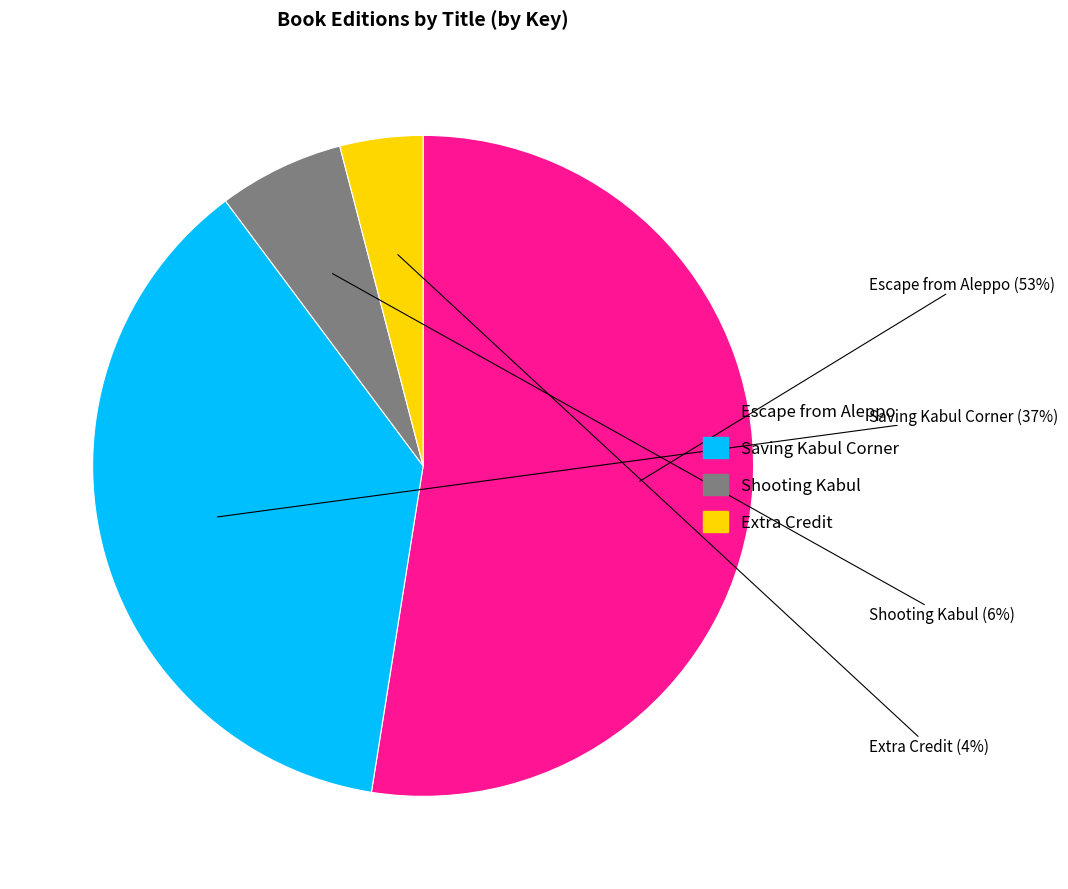

To the nearest percent, what percentage of the pie is Extra Credit?

4%